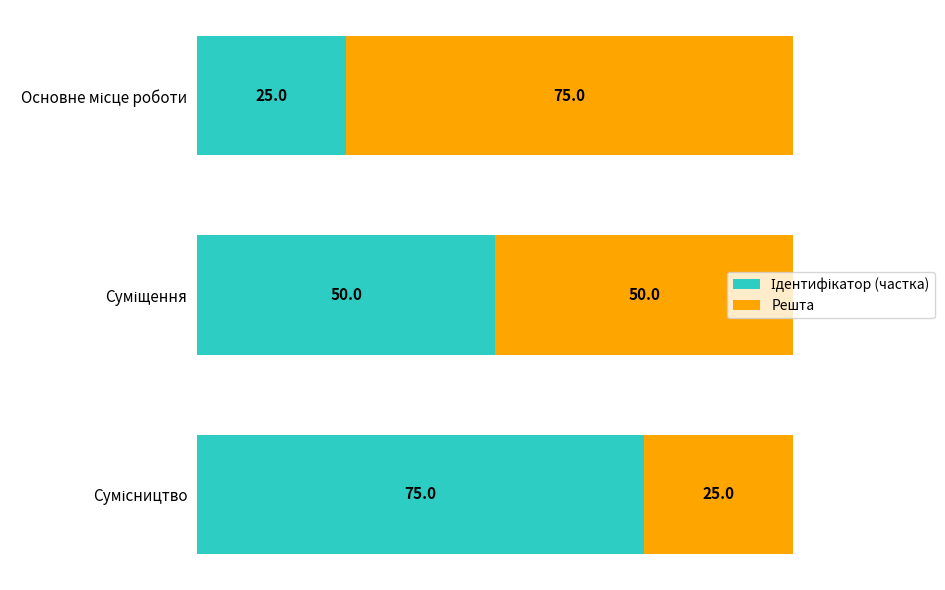

Count the number of categories in the chart.

3